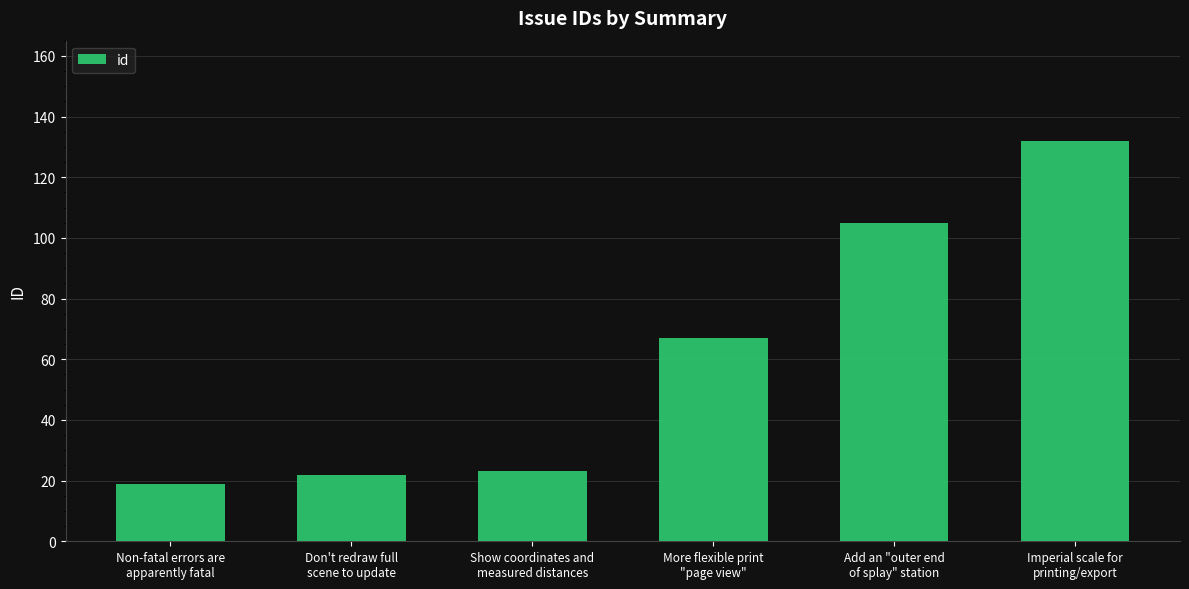

What is the greatest value displayed?

132